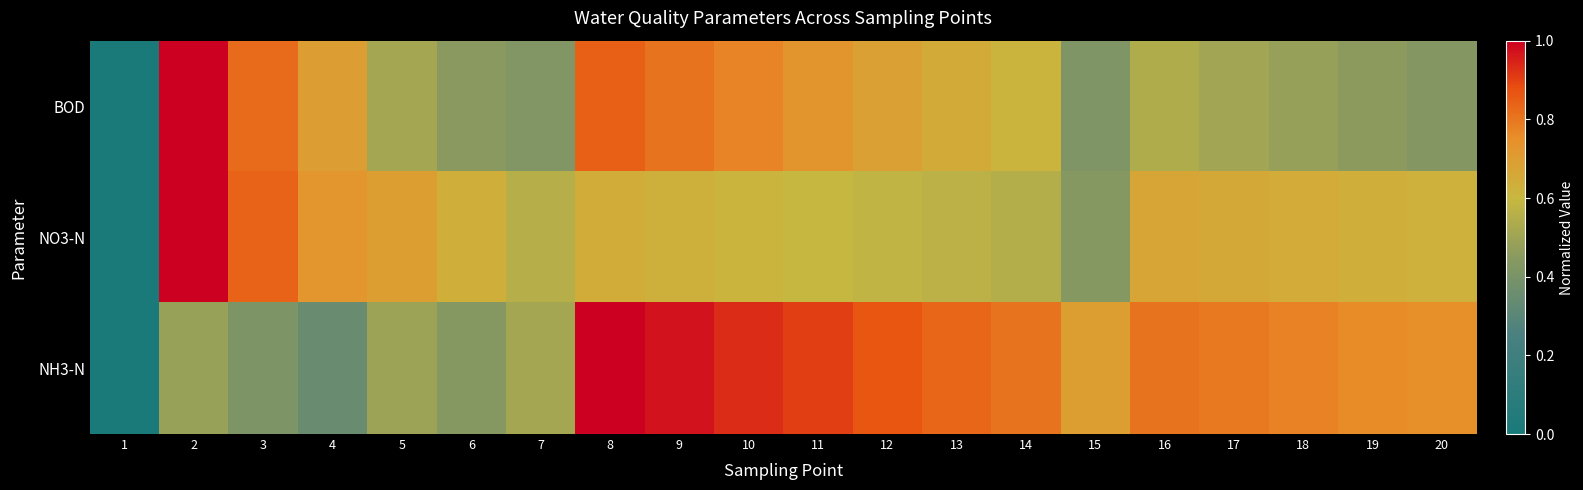

What is the difference between the highest and lowest values at 9?

0.3